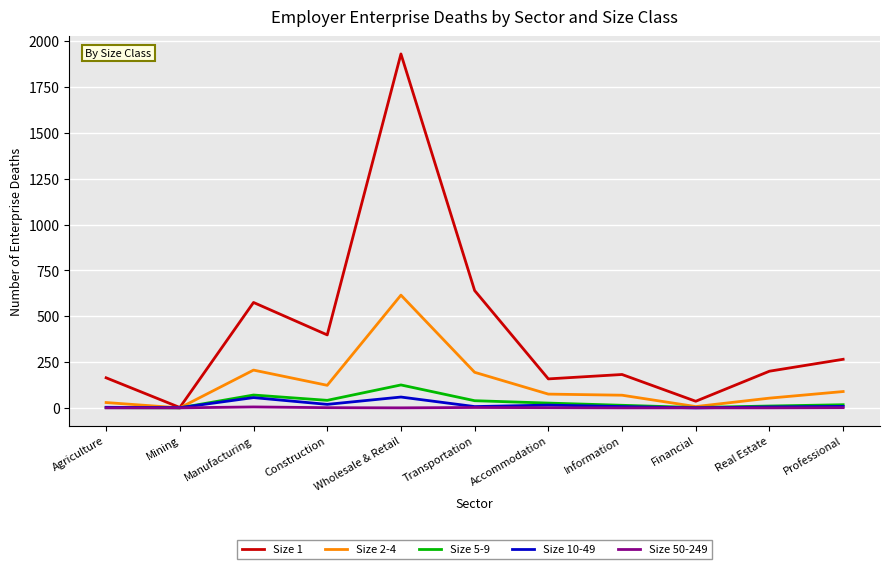

How many lines are shown in the chart?

5